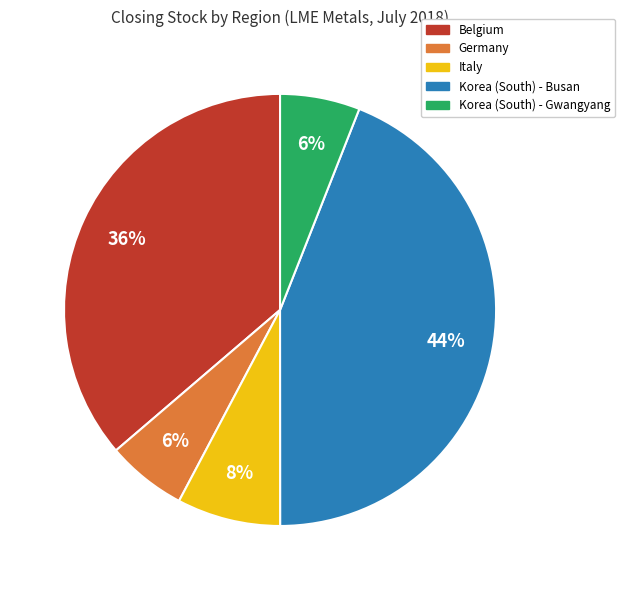

To the nearest percent, what is the average slice percentage?

20%